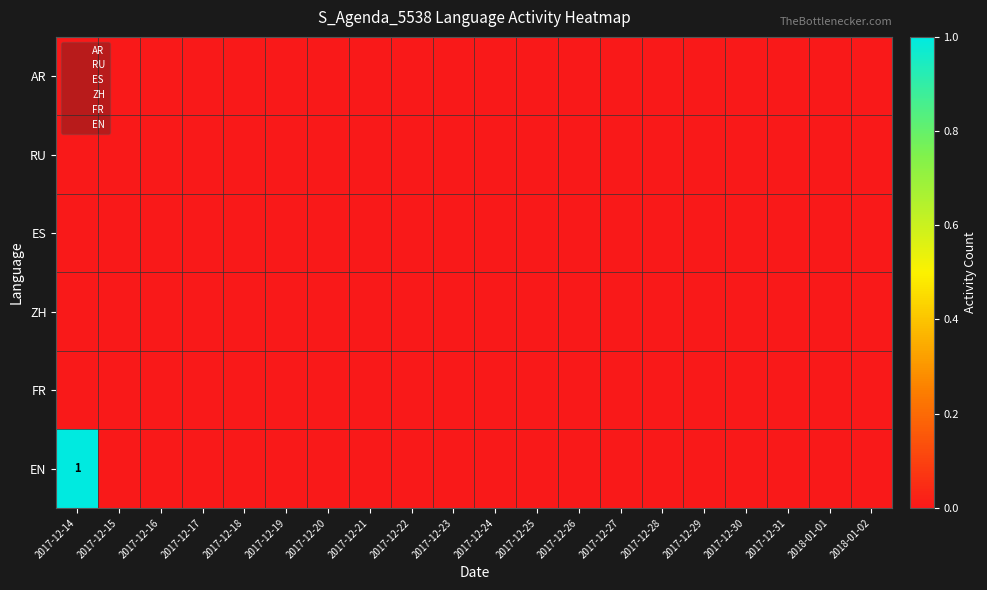

Which series has the largest total across all categories?

EN